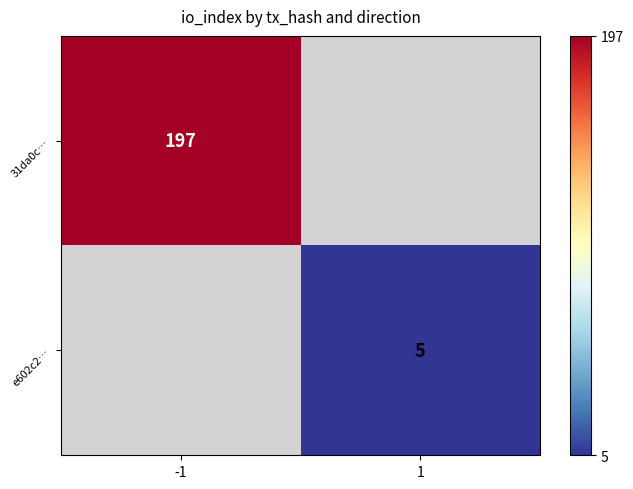

Is the value of 31da0c… at -1 greater than the value of e602c2… at 1?

Yes